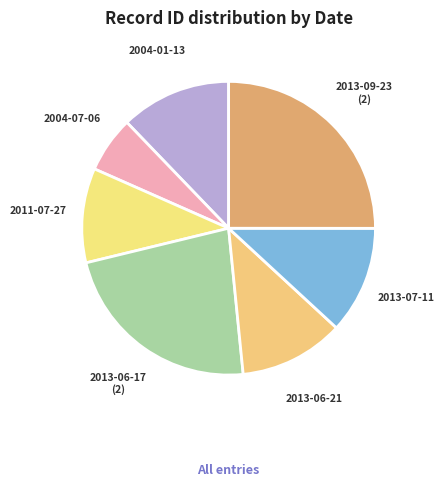

Is the sum of 2013-06-17 and 2004-01-13 greater than half?

No